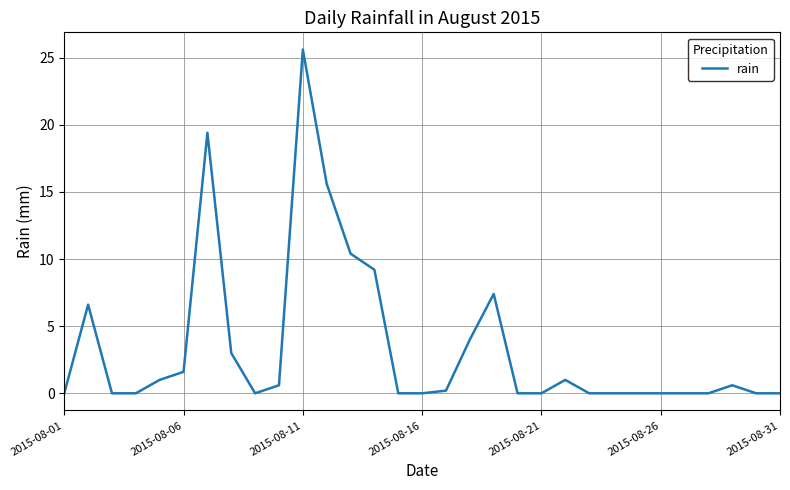

What is the greatest value displayed?

25.6